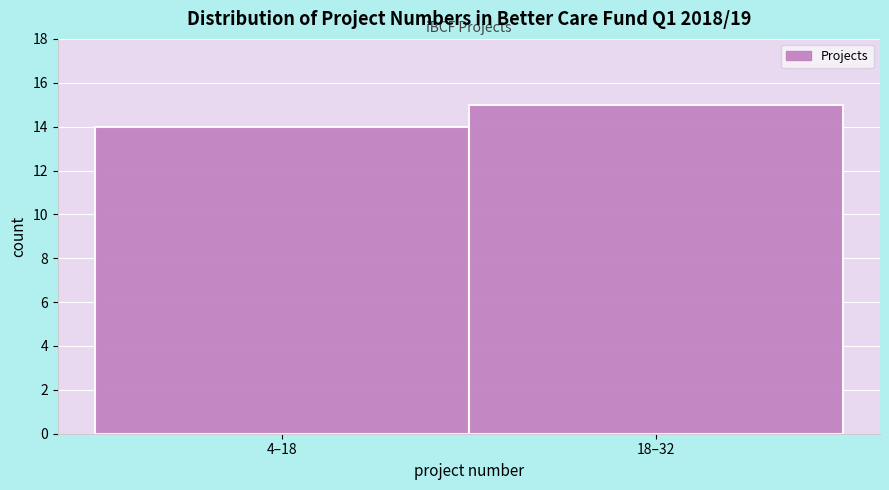

Reading right to left, list all the values displayed in this chart.

15	14